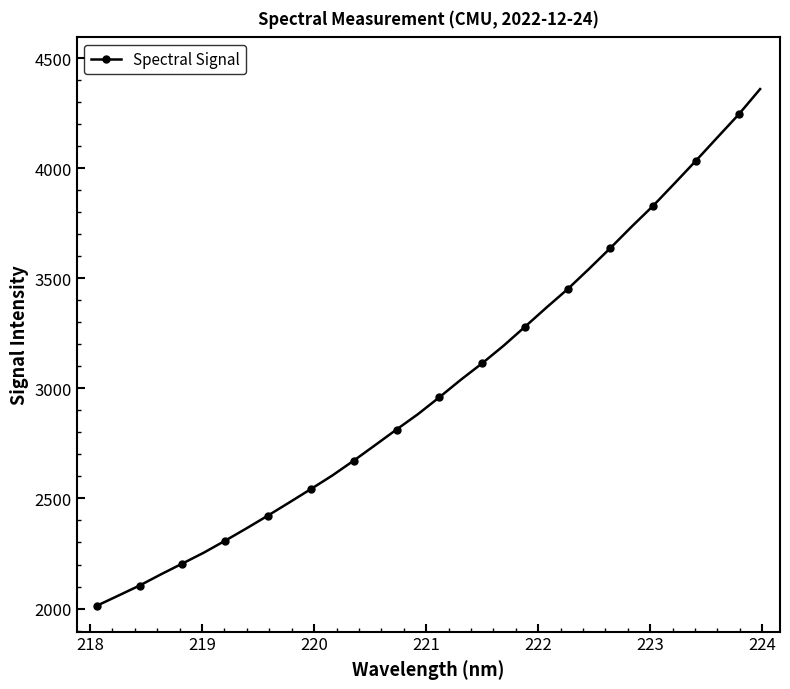

How many lines are shown in the chart?

1